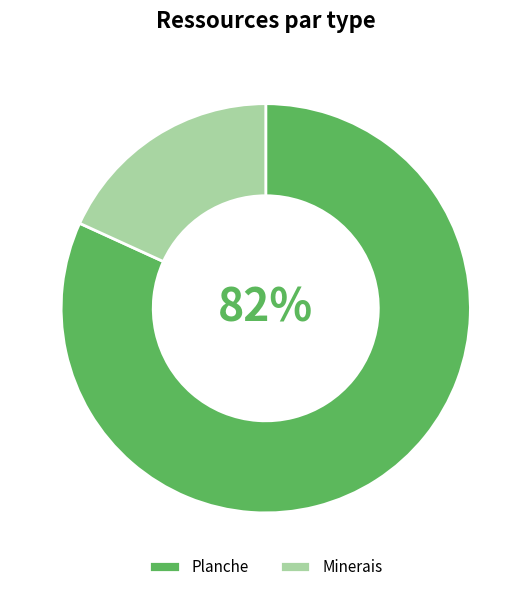

Which slice is the largest?

Planche